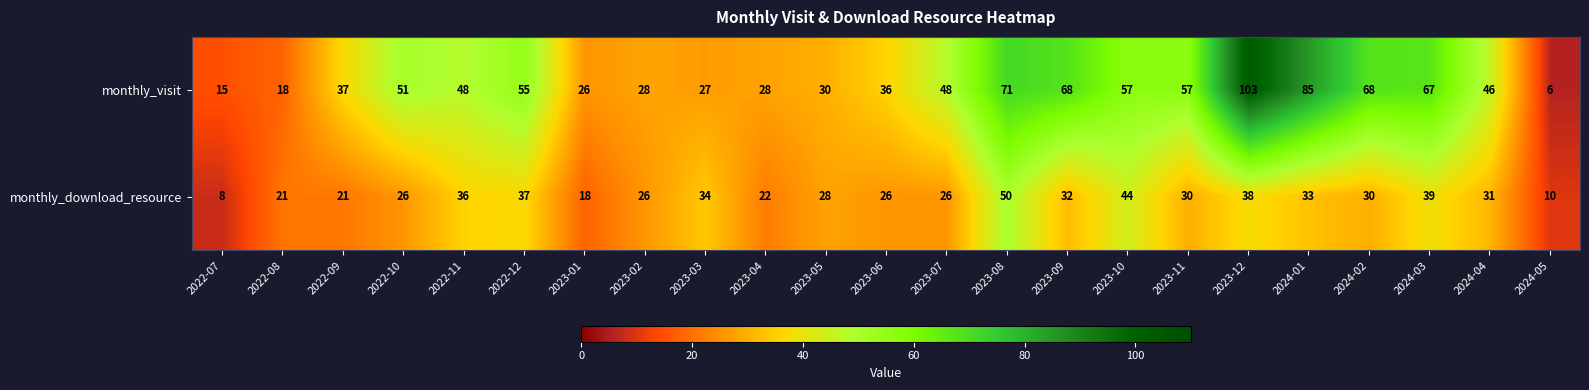

At which category is the sum across all series the highest?

2023-12